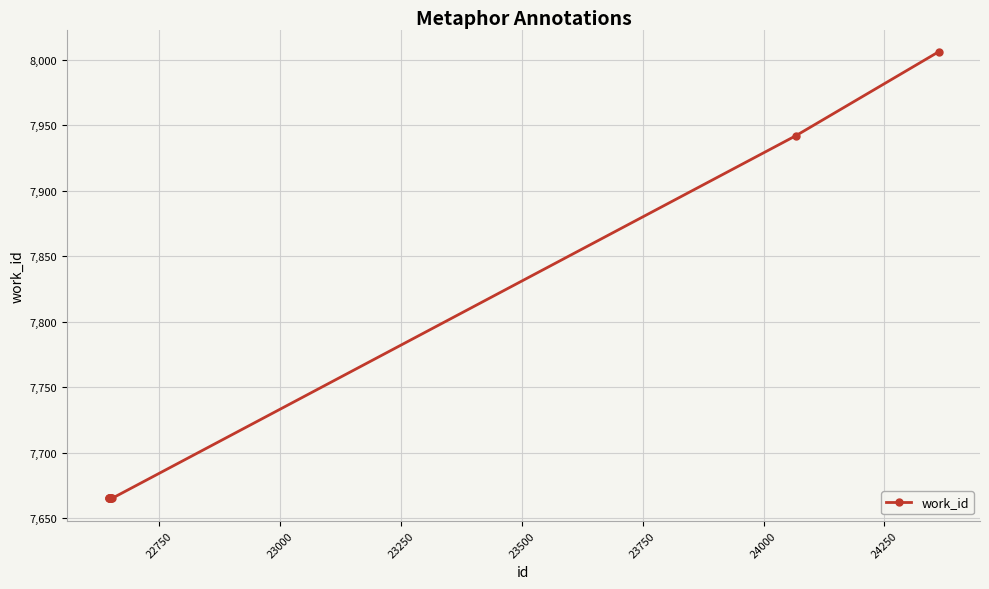

What is the difference between the maximum and minimum values?

341